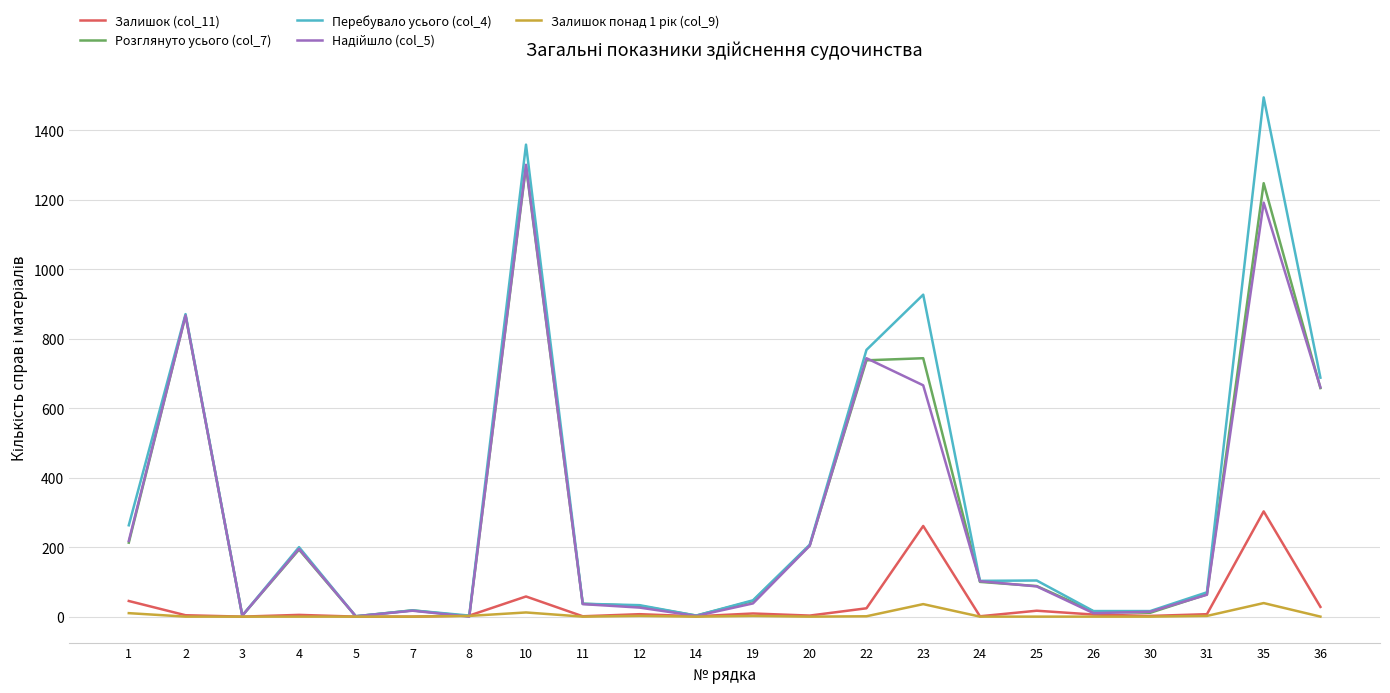

What is the sum of all Перебувало усього (col_4) values?

7232